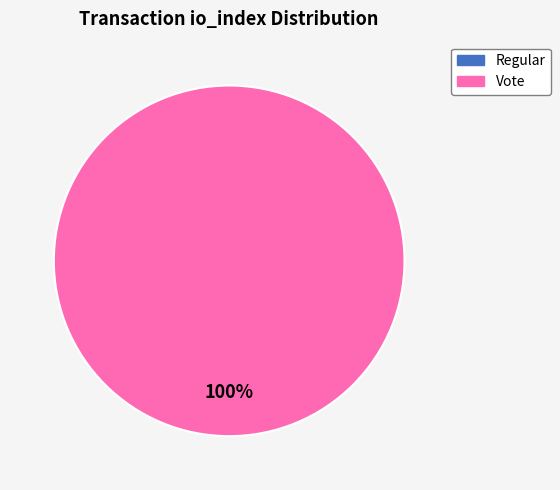

Which slice represents more than half of the pie?

Vote